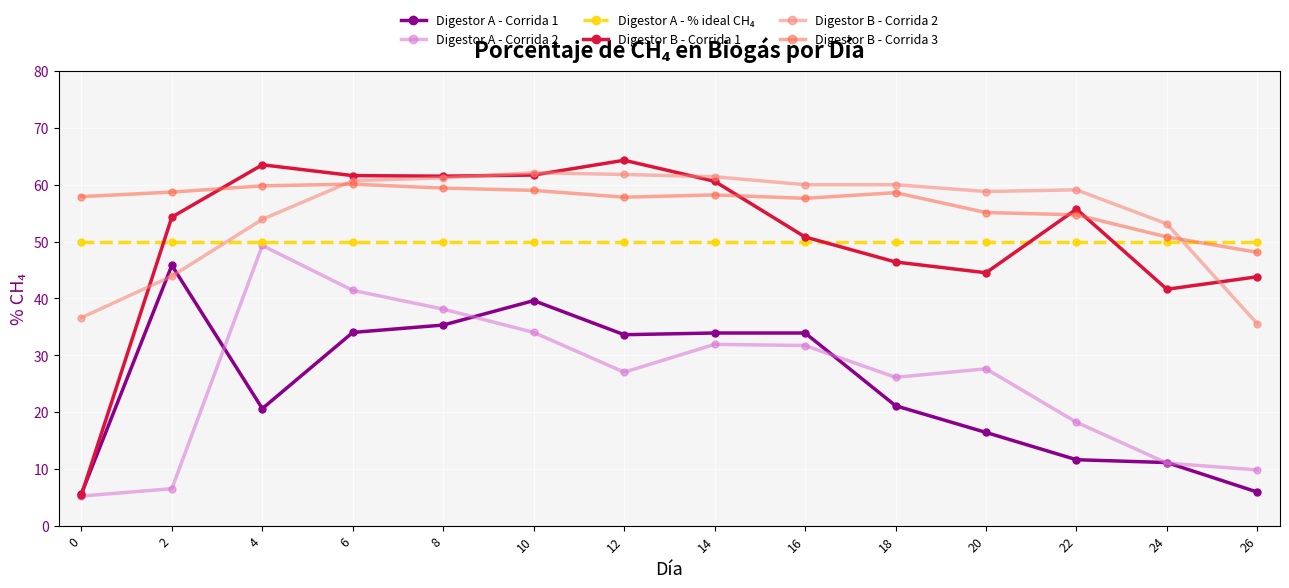

Which series has the largest range (max minus min)?

Digestor B - Corrida 1